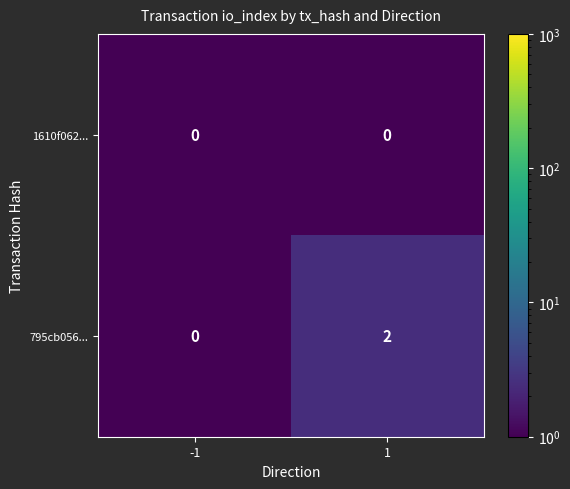

Which label corresponds to the largest value in the chart?

1